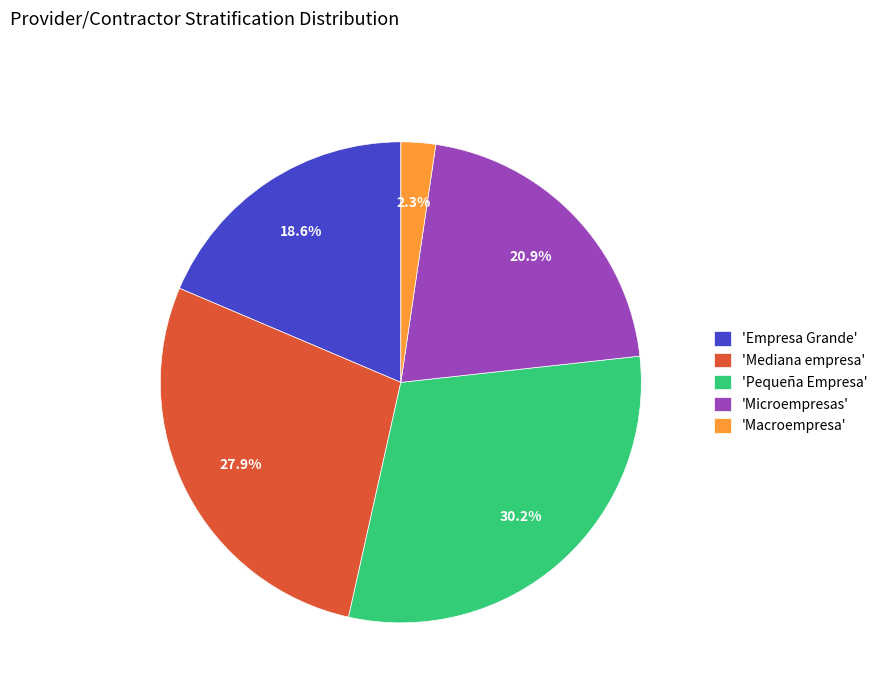

Which category has the smallest portion of the pie?

'Macroempresa'